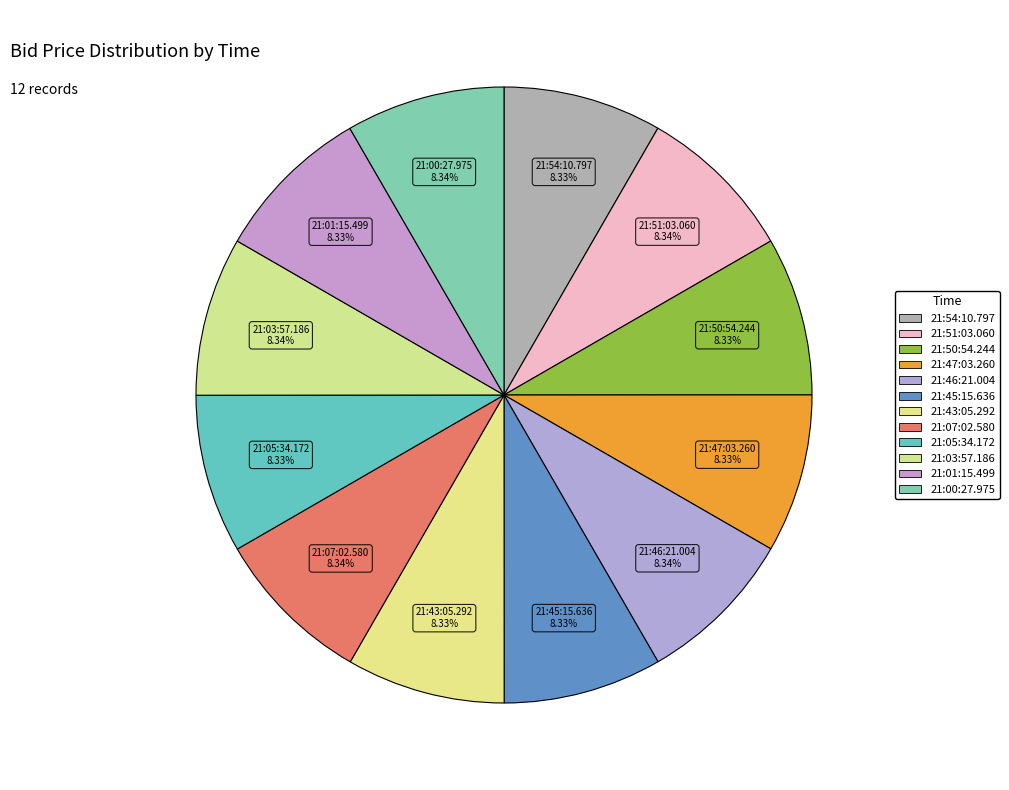

Does 21:45:15.636 account for over 50% of the chart?

No